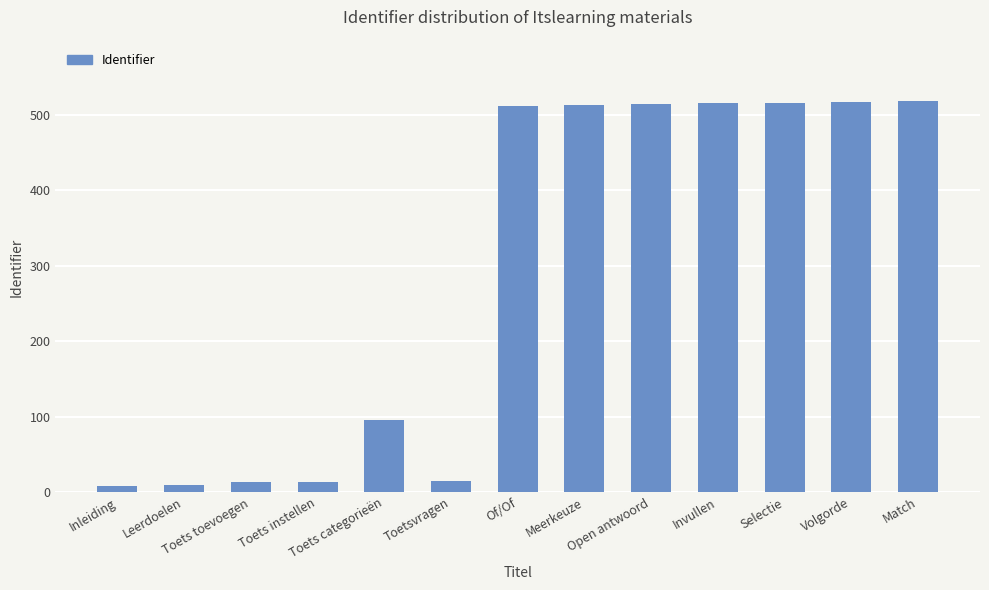

What is the greatest value displayed?

518